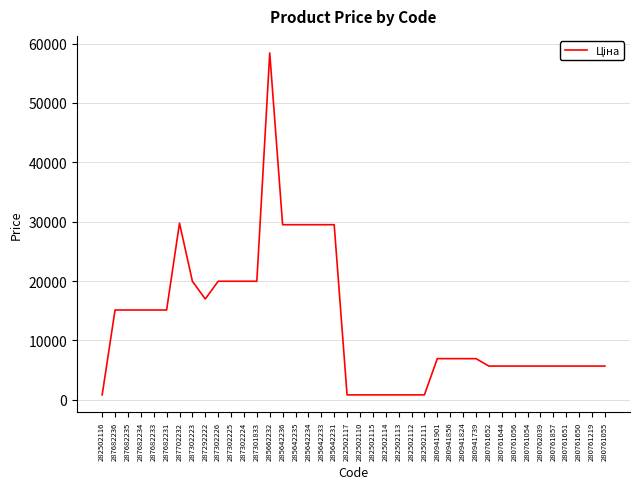

What is the approximate value at 280761650?

5673.8